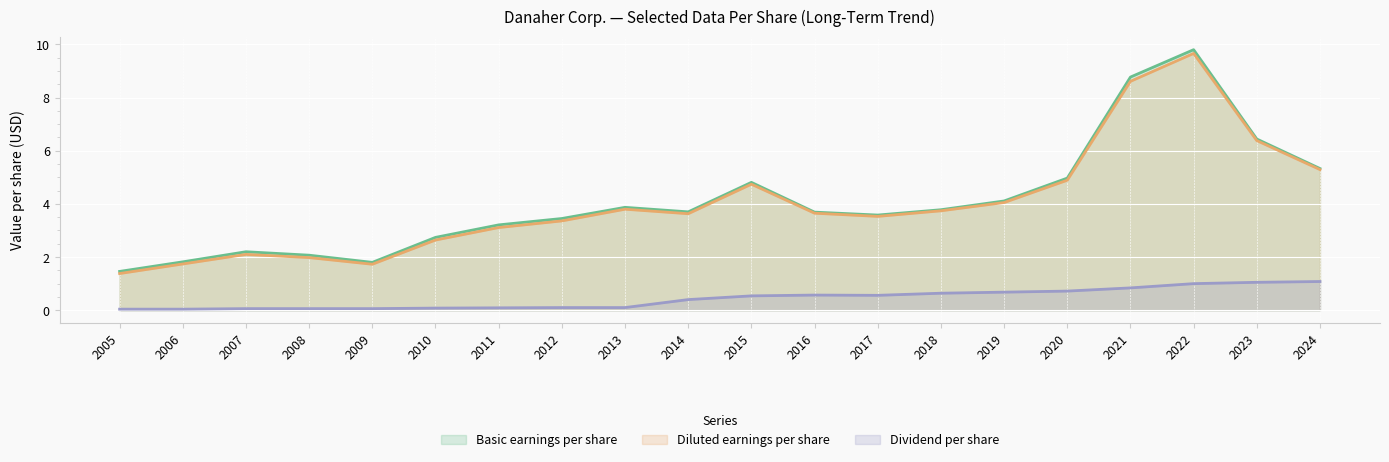

True or false: Diluted earnings per share and Basic earnings per share intersect in this chart.

False